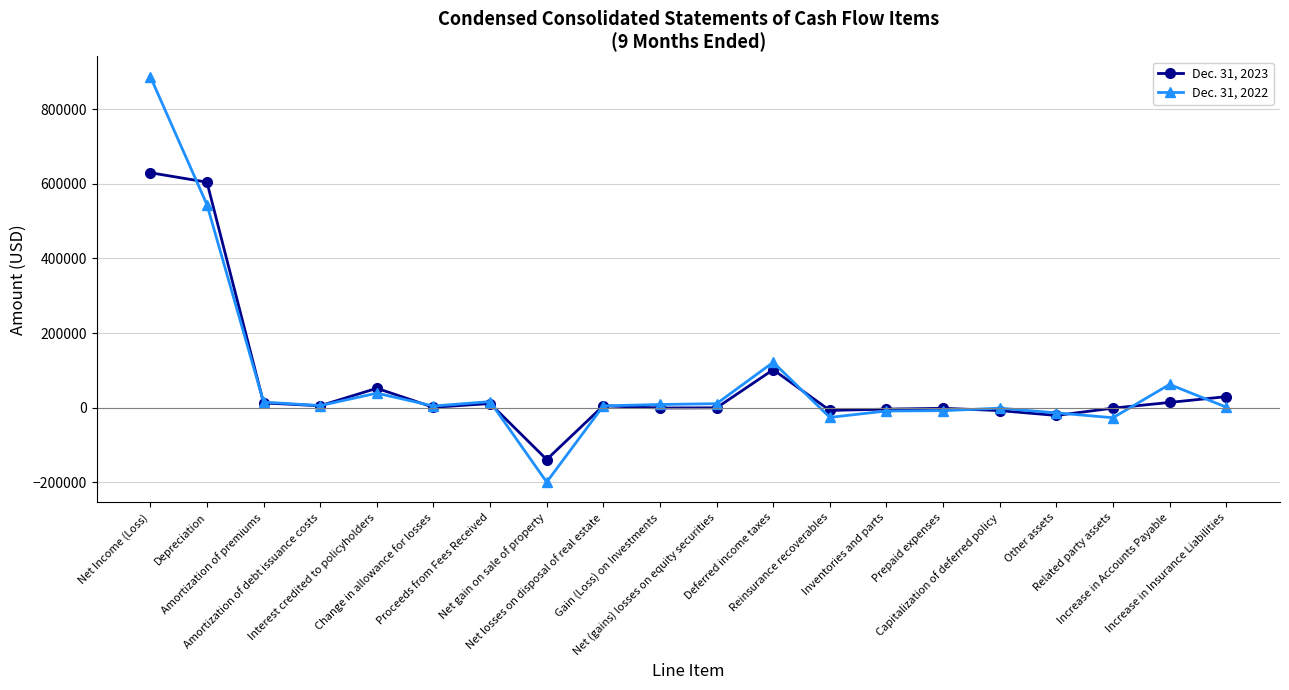

Which series has the widest spread of values?

Dec. 31, 2022